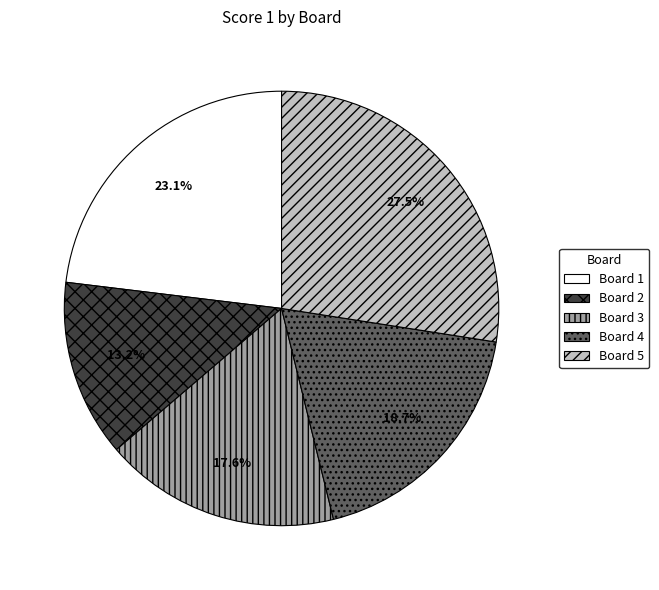

Combined, what portion of the pie is Board 3 and Board 5?

45.1%